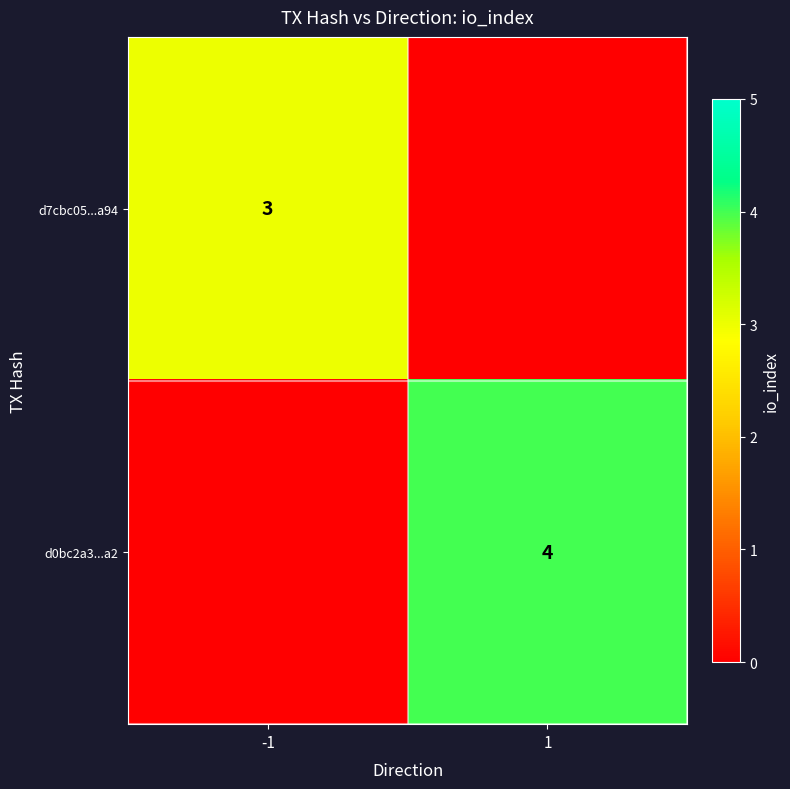

True or false: d7cbc05...a94 has a value of 3 at -1.

True